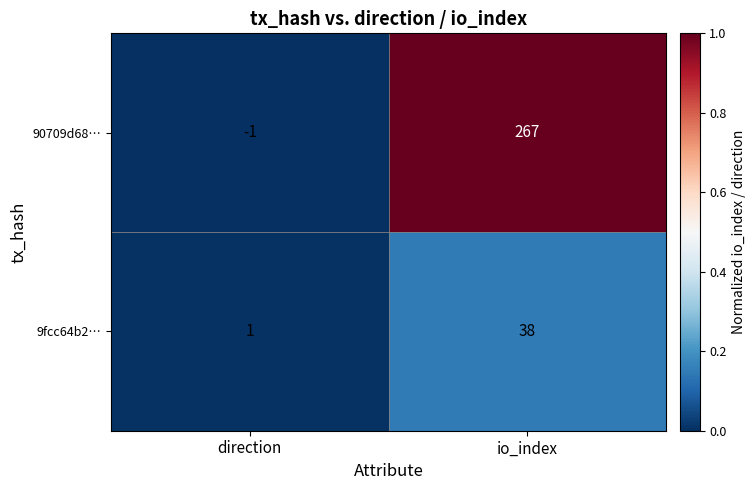

Reading left to right, list all the values displayed in this chart.

90709d68…: direction=-1	io_index=267
9fcc64b2…: direction=1	io_index=38